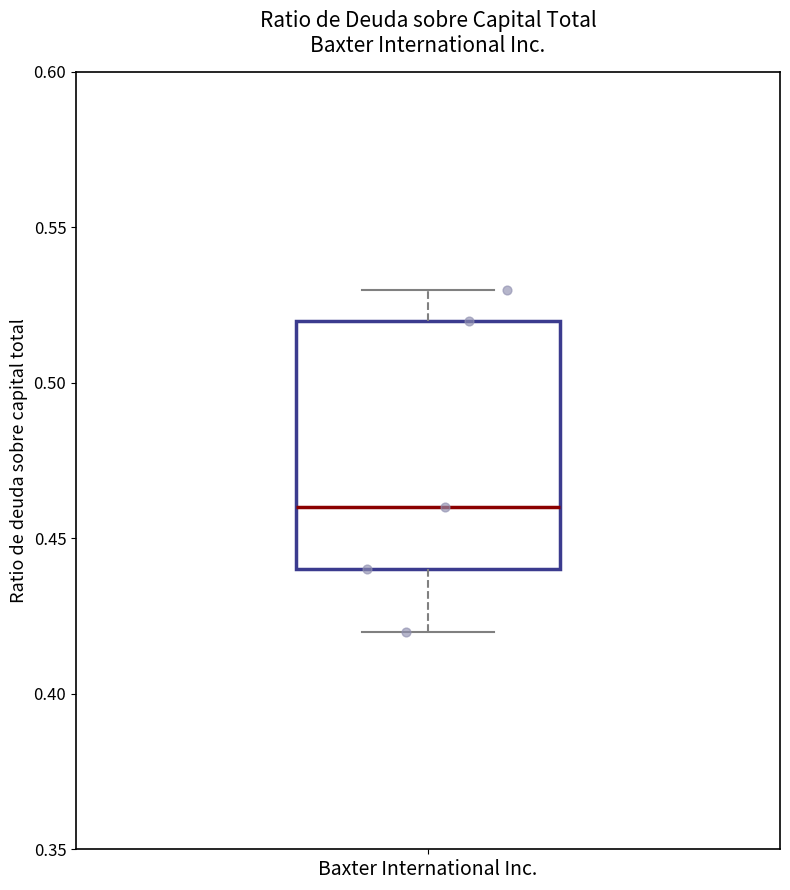

Read this box plot against the y-axis: the position of the median line, the range covered by the box, and the ends of both whiskers. The values are not printed on the chart, so give them approximately, as read against the axis.

median 0.46, box 0.44 to 0.52, whiskers 0.42 to 0.53